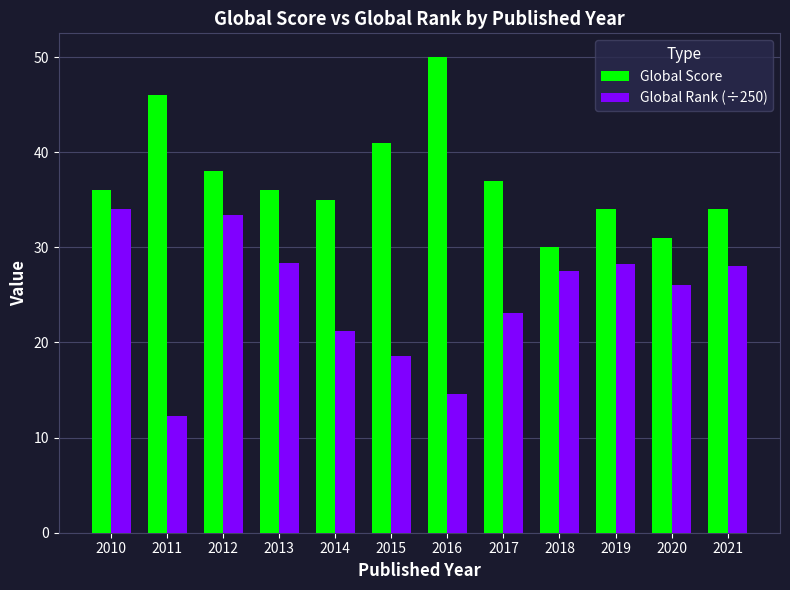

The value of Global Rank (÷250) at 2021 is 12.8. True or false?

False